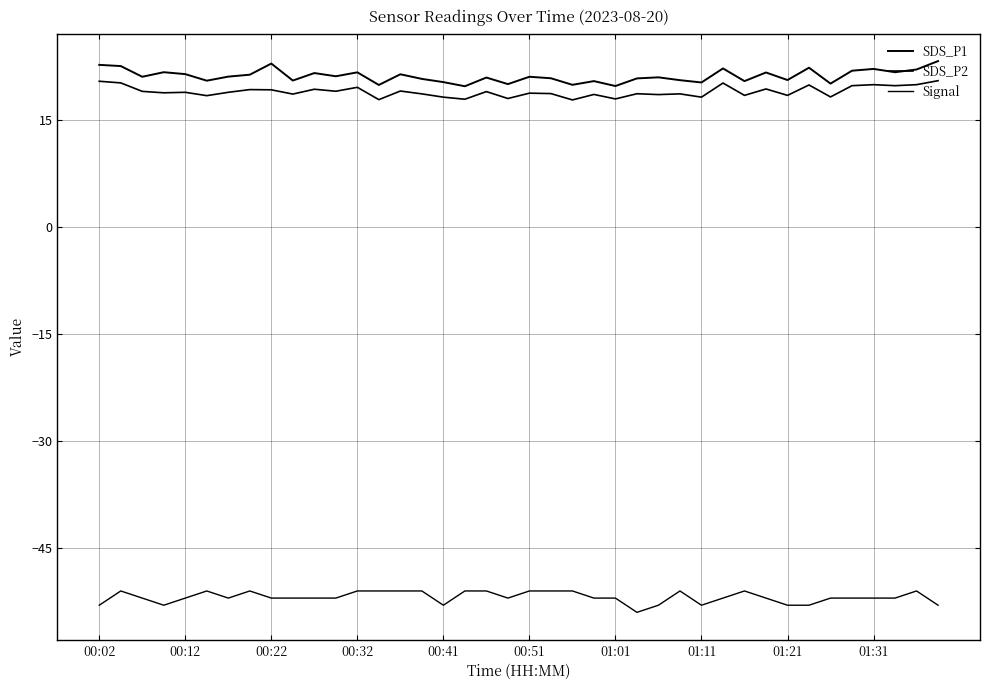

What is the label of the 1st point from the right?

39